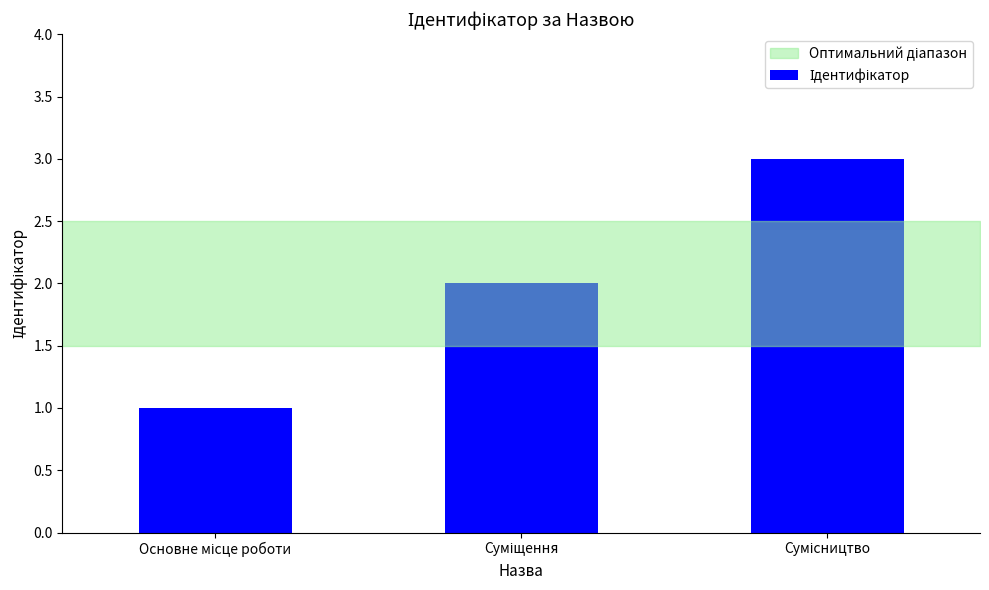

What is the maximum value shown in the chart?

3